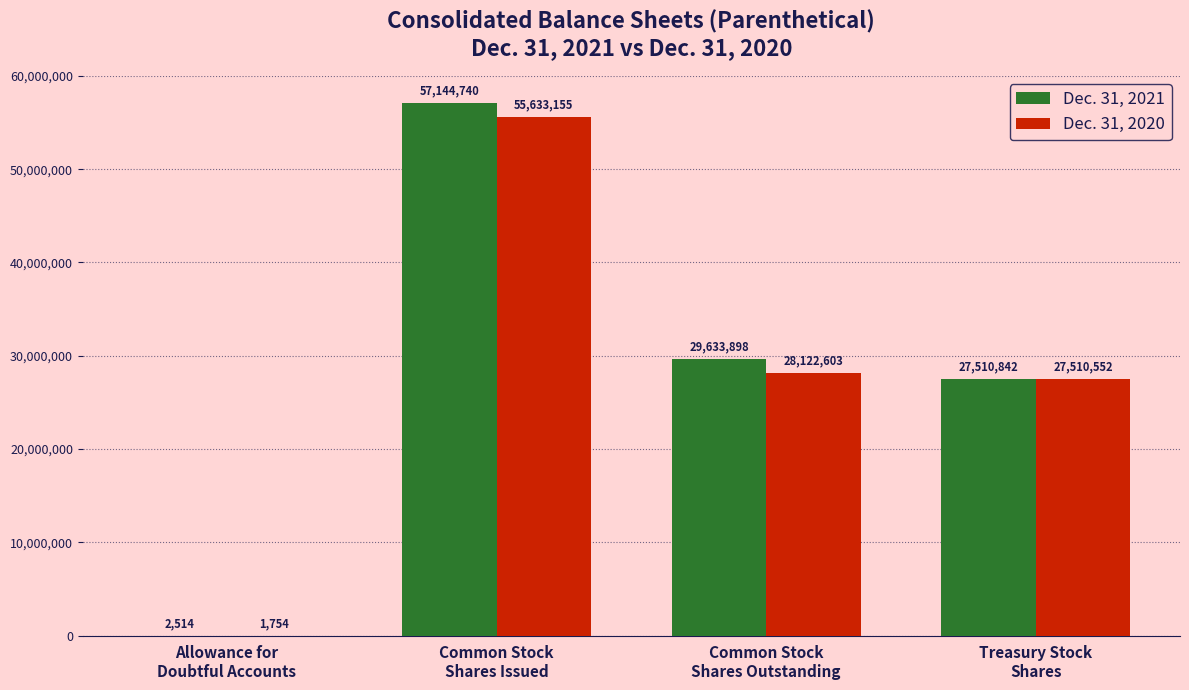

What is the sum of all Dec. 31, 2021 values?

114291994